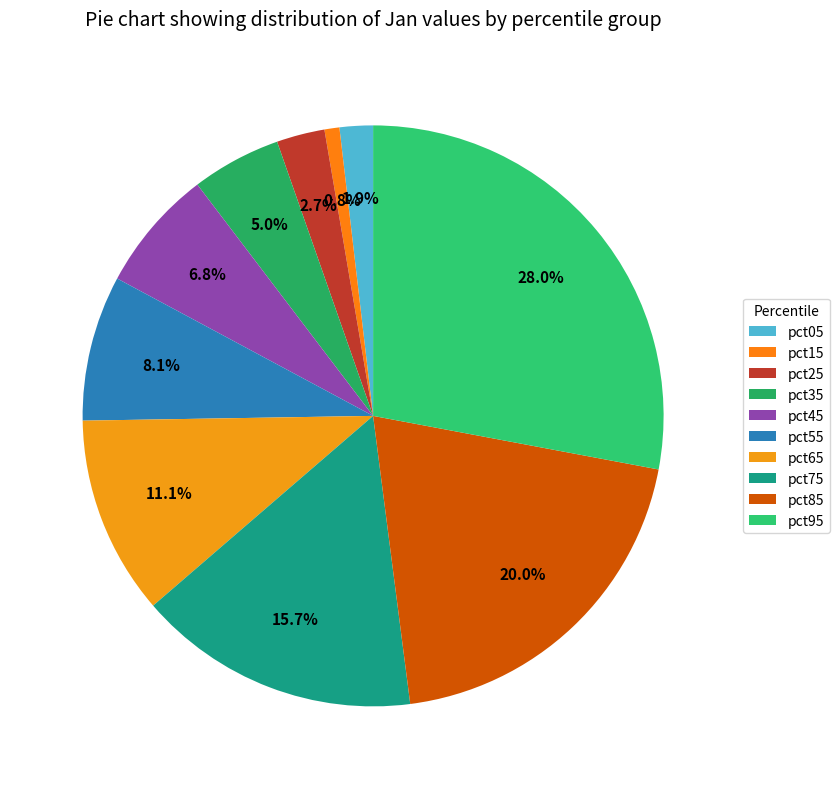

Does pct55 account for over 50% of the chart?

No